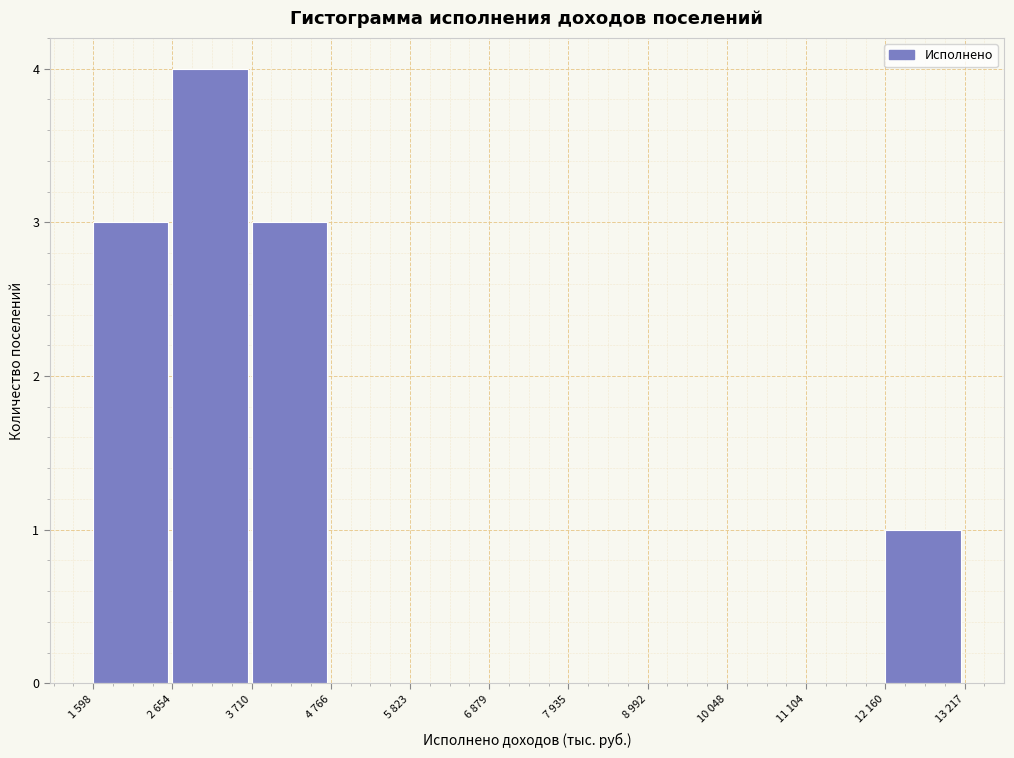

Reading right to left, transcribe all the data shown in this chart.

12 160=1	11 104=0	10 048=0	8 992=0	7 935=0	6 879=0	5 823=0	4 766=0	3 710=3	2 654=4	1 598=3